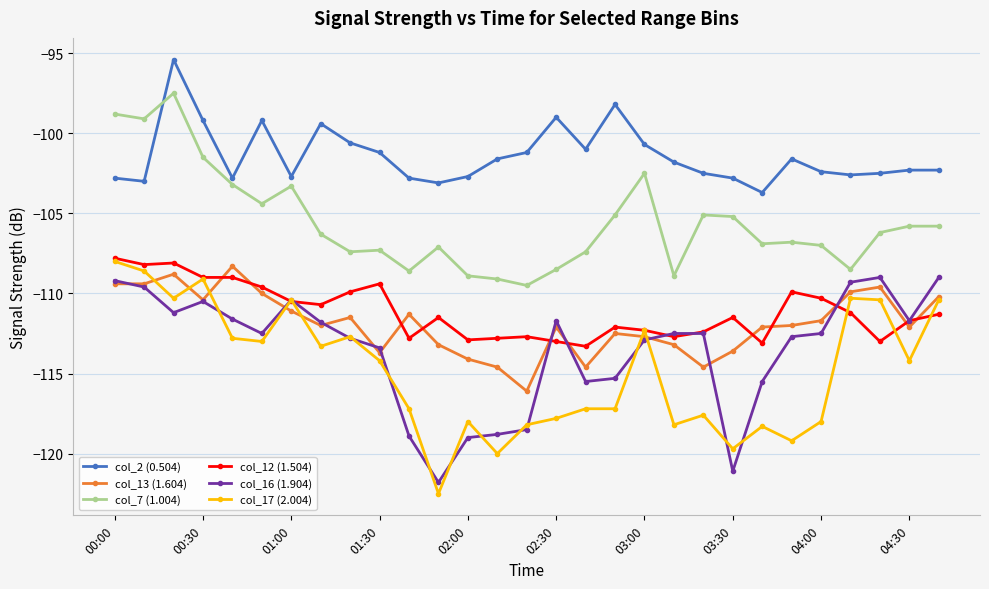

How many data points in col_17 (2.004) are less than -114?

16